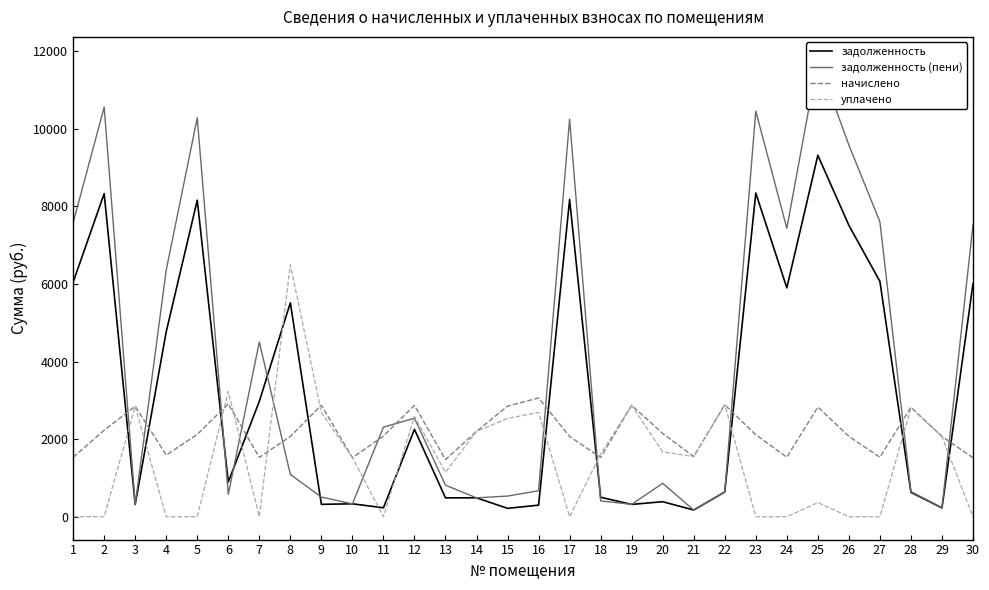

Which series has the widest spread of values?

задолженность (пени)